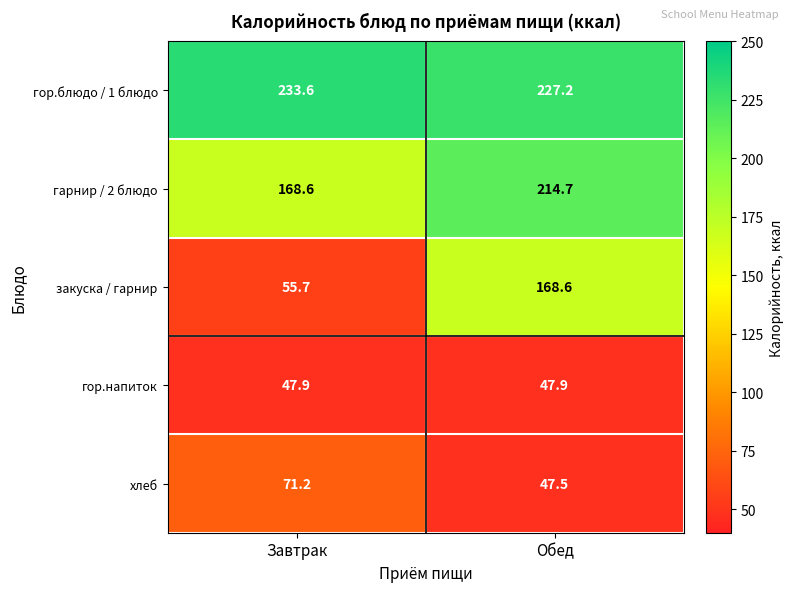

What is the smallest value displayed?

47.5